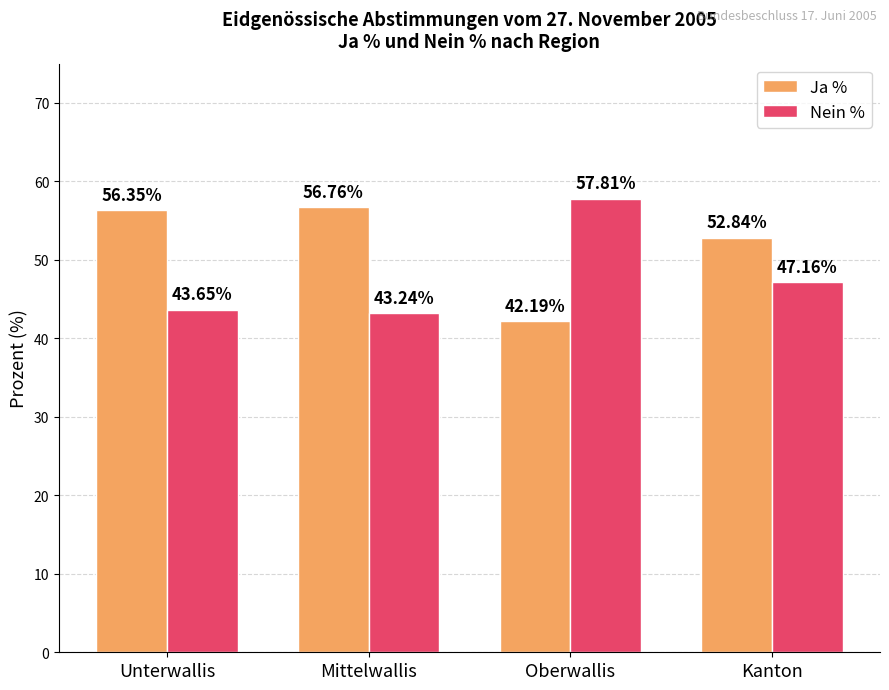

At which label does Nein % reach its peak?

Oberwallis